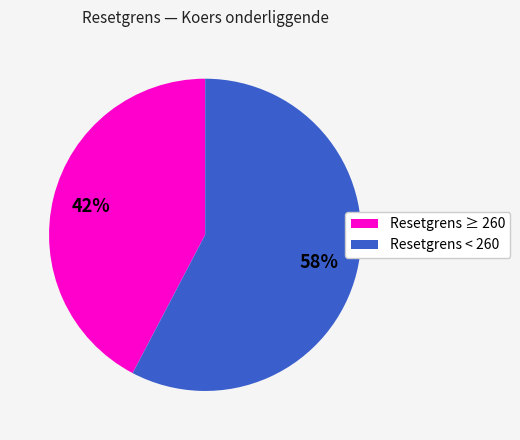

To the nearest percent, what is the average slice percentage?

50%